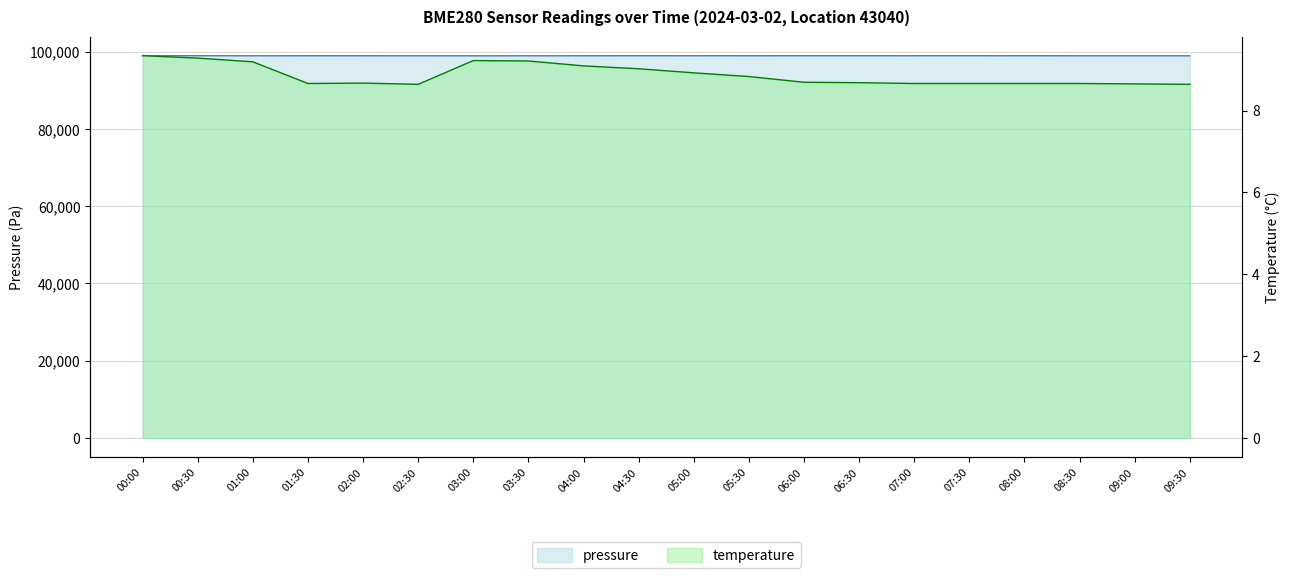

What is the label of the 4th point from the left?

01:30